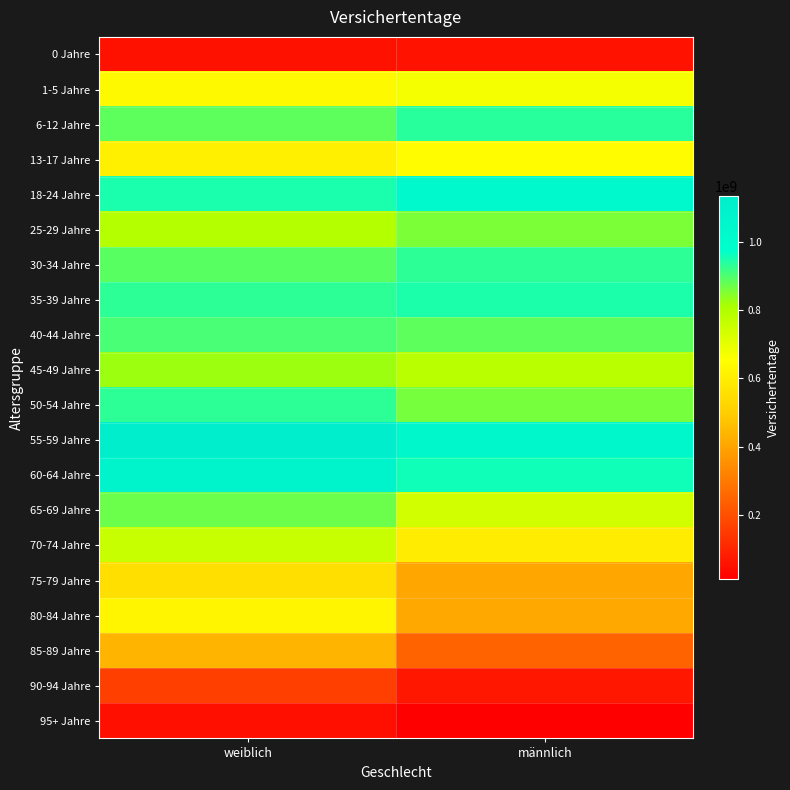

At how many categories does at least one series exceed 723640825?

2